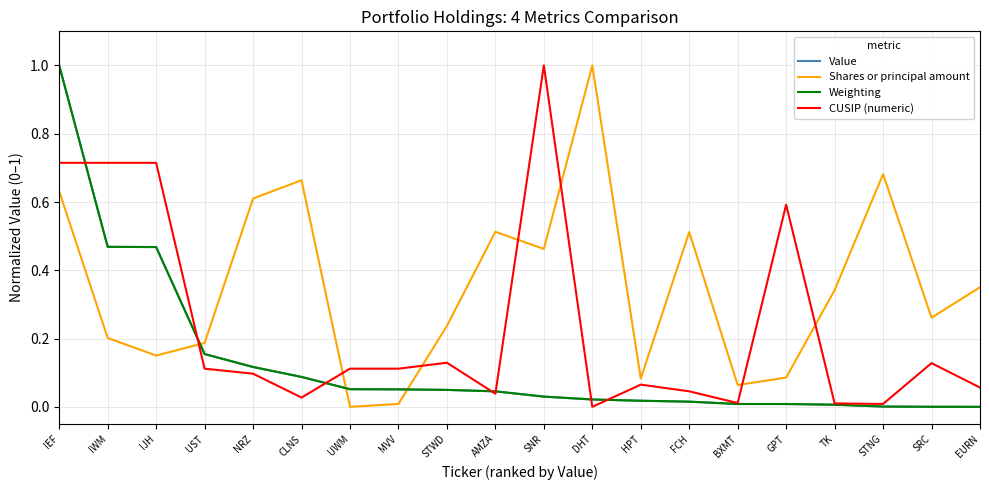

Is the value of CUSIP (numeric) at FCH greater than the value of Weighting at GPT?

Yes